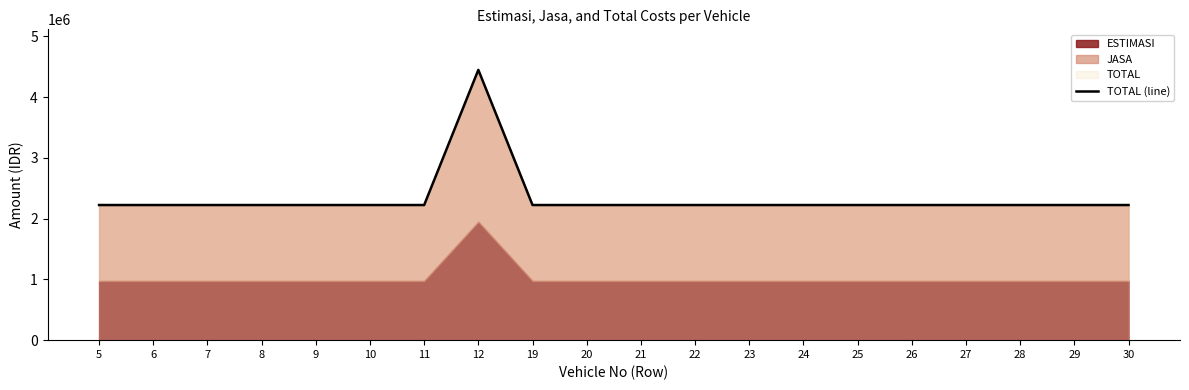

Rank the categories by value from highest to lowest.

12, 5, 6, 7, 8, 9, 10, 11, 19, 20, 21, 22, 23, 24, 25, 26, 27, 28, 29, 30